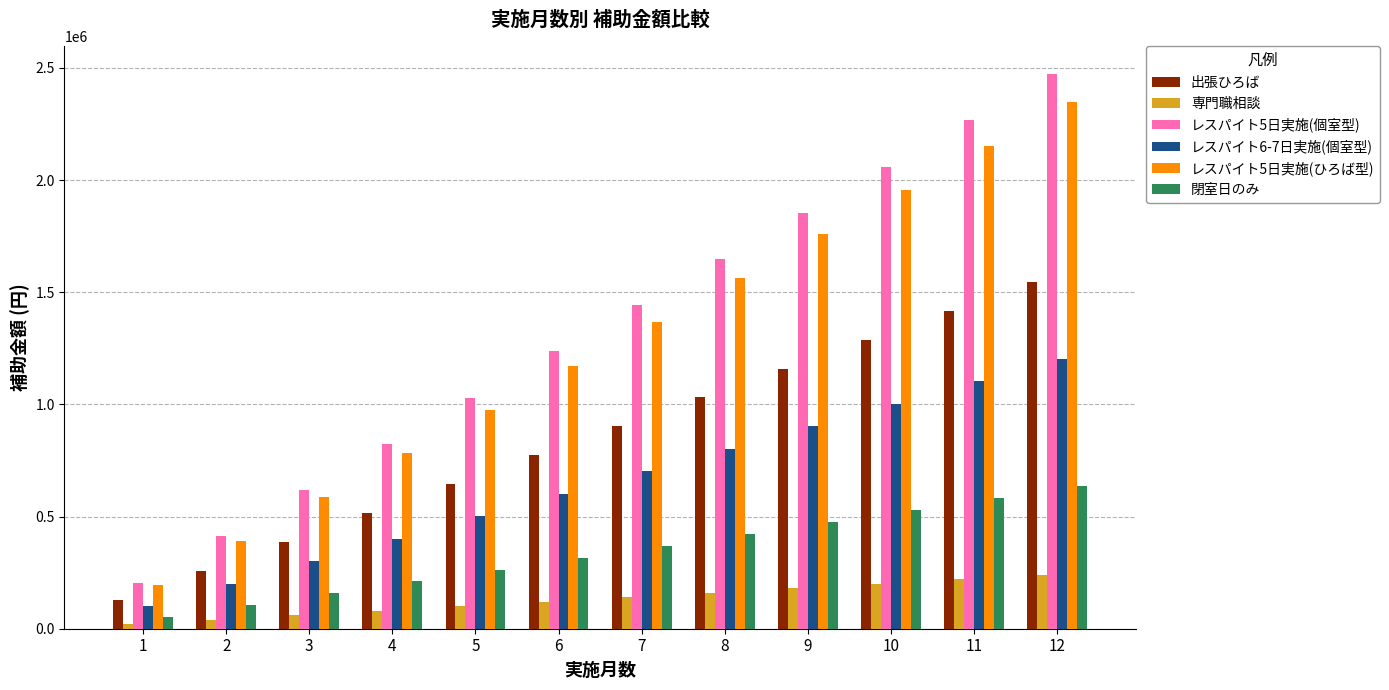

Reading left to right, extract all data points from this chart.

出張ひろば: 128000	257000	386000	515000	644000	773000	902000	1031000	1160000	1289000	1418000	1547000
専門職相談: 20000	40000	60000	80000	100000	120000	140000	160000	180000	200000	220000	240000
レスパイト5日実施(個室型): 206000	412000	618000	824000	1030000	1236000	1442000	1648000	1854000	2060000	2266000	2473000
レスパイト6-7日実施(個室型): 100000	200000	300000	401000	501000	601000	702000	802000	902000	1003000	1103000	1204000
レスパイト5日実施(ひろば型): 195000	391000	586000	782000	977000	1173000	1369000	1564000	1760000	1955000	2151000	2347000
閉室日のみ: 52000	105000	158000	211000	264000	317000	370000	423000	476000	529000	582000	635000